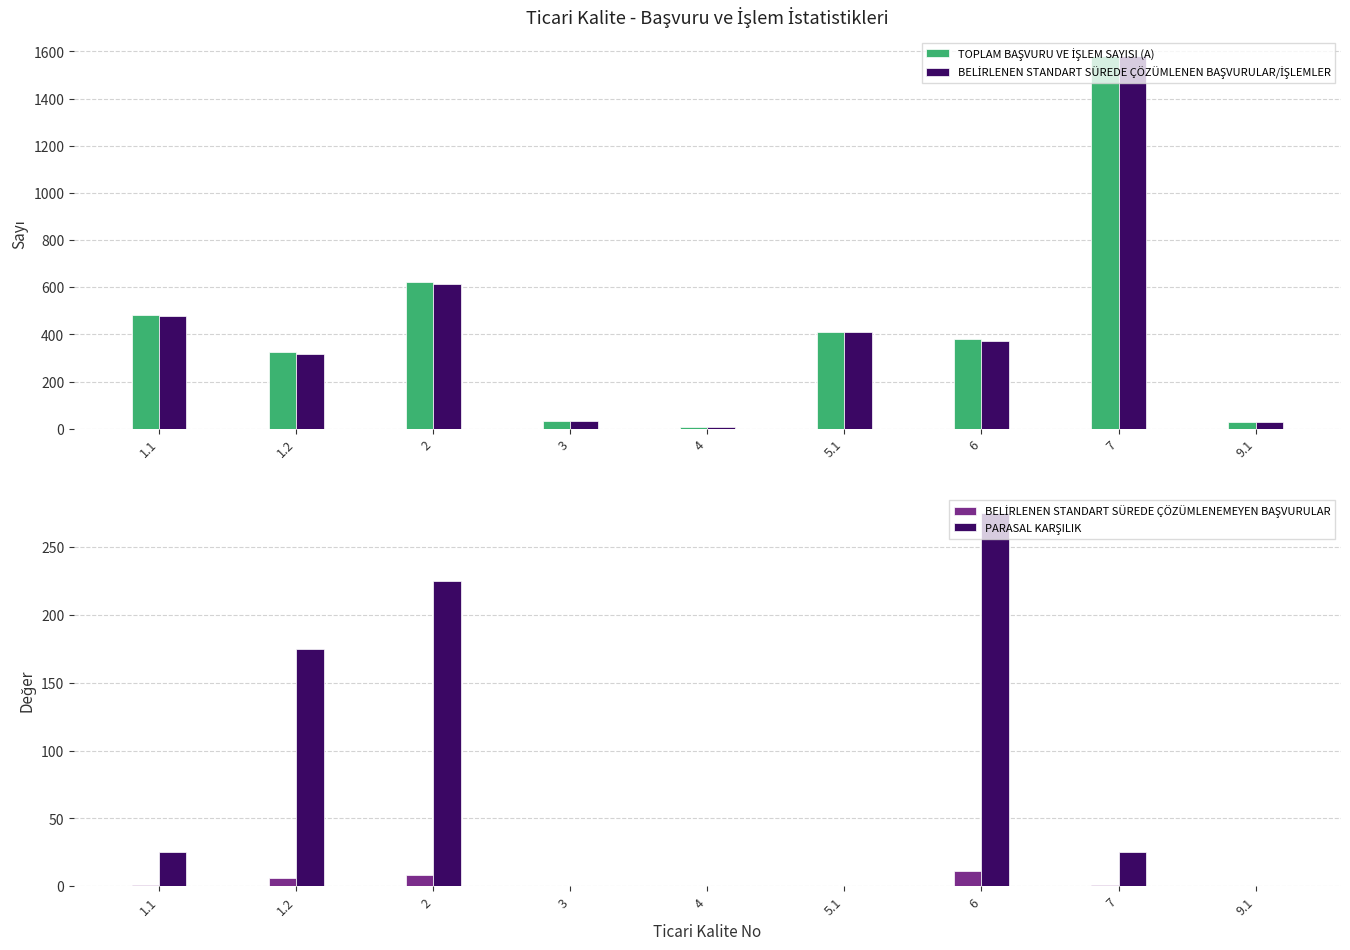

Rank the series by their maximum value, from highest to lowest.

TOPLAM BAŞVURU VE İŞLEM SAYISI (A), BELİRLENEN STANDART SÜREDE ÇÖZÜMLENEN BAŞVURULAR/İŞLEMLER, PARASAL KARŞILIK, BELİRLENEN STANDART SÜREDE ÇÖZÜMLENEMEYEN BAŞVURULAR